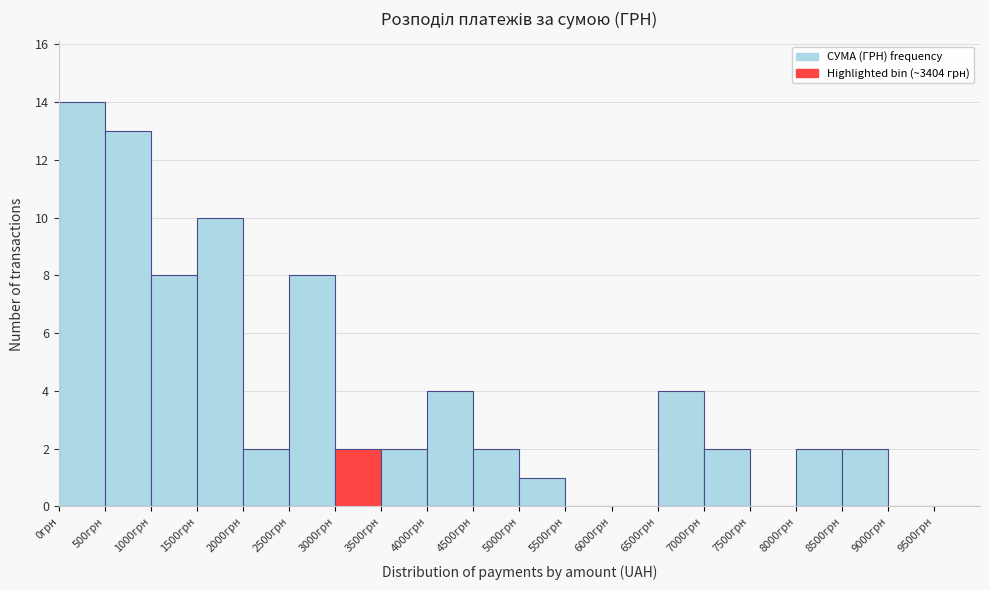

Which range on the x-axis has the tallest bar?

0 to 500